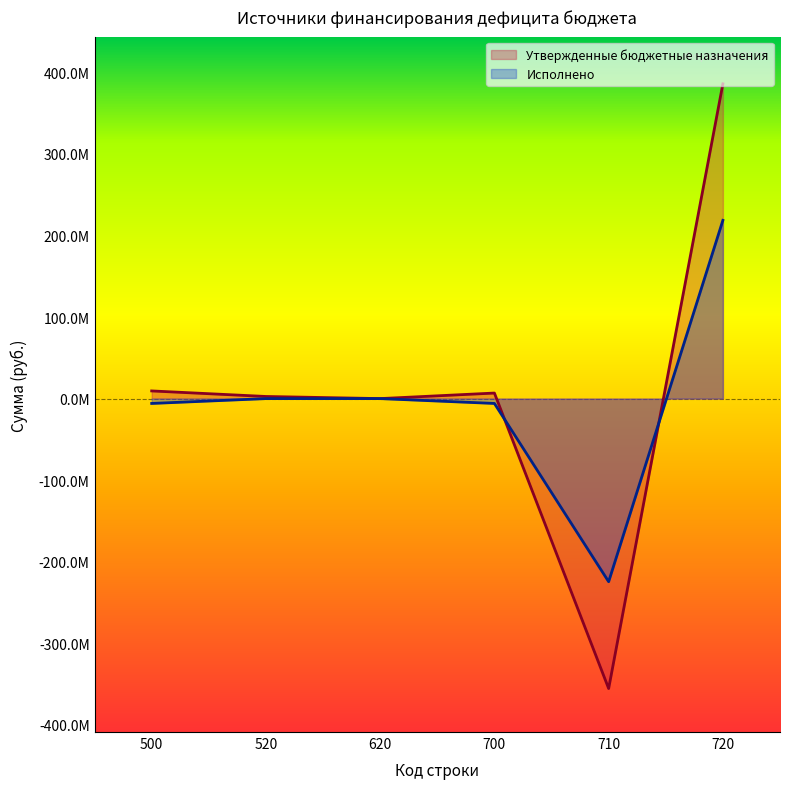

How many lines are shown in the chart?

2